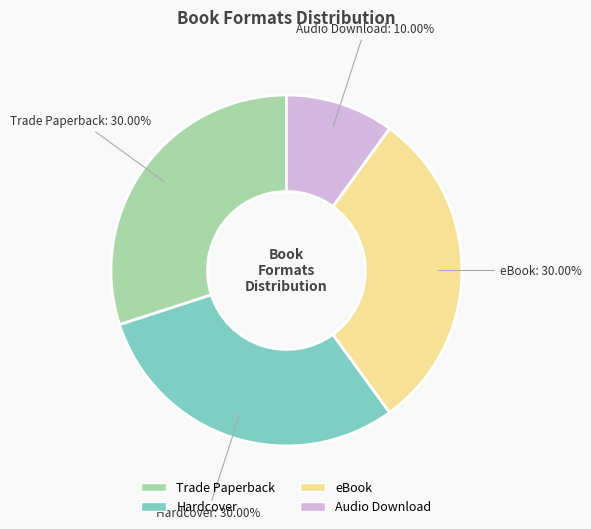

Which has a higher value, Hardcover or Audio Download?

Hardcover